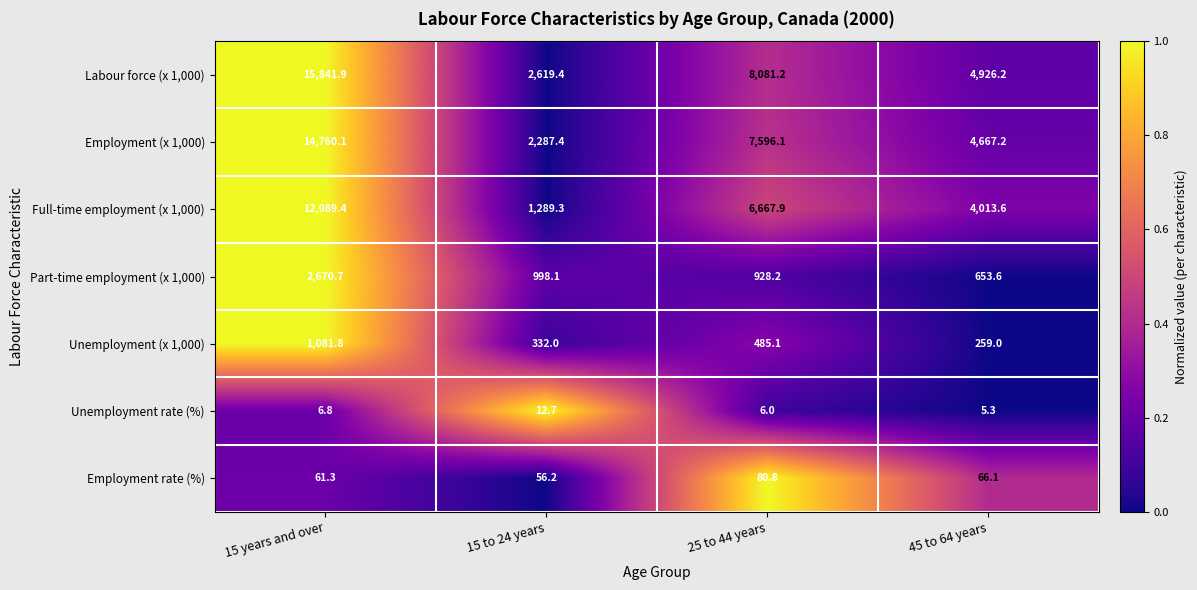

Which series changed the most between 15 years and over and 45 to 64 years?

Labour force (x 1,000)